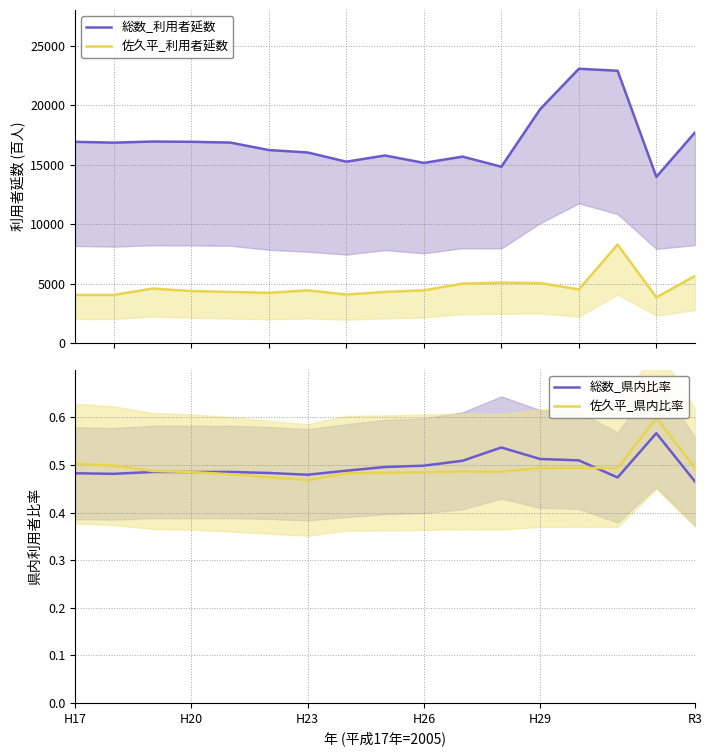

The 総数_県内比率 series shows 0.3 at H17. True or false?

False